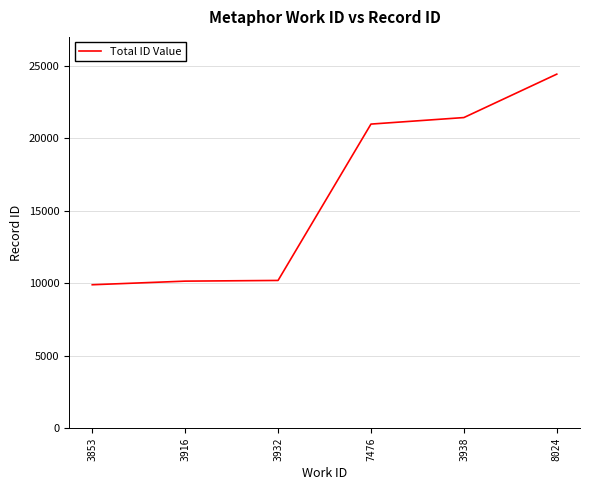

How many distinct data groups are displayed?

1